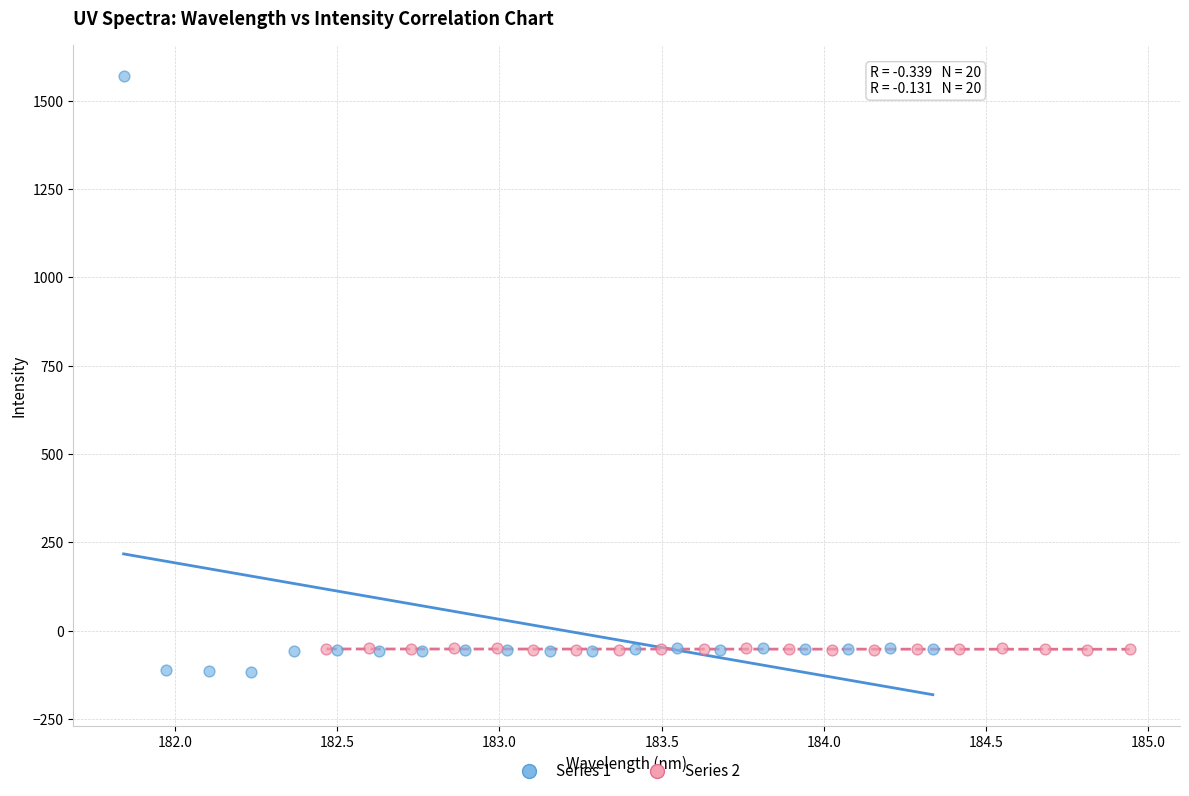

Which series contains the lowest Y value?

Series 1